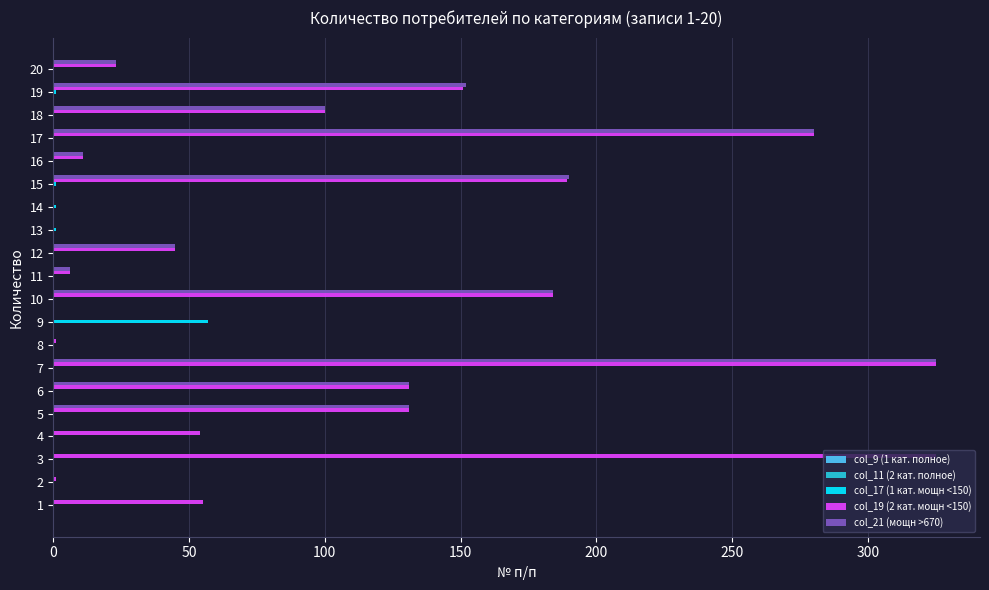

Is it true that col_17 (1 кат. мощн <150) equals 1 at 13?

True